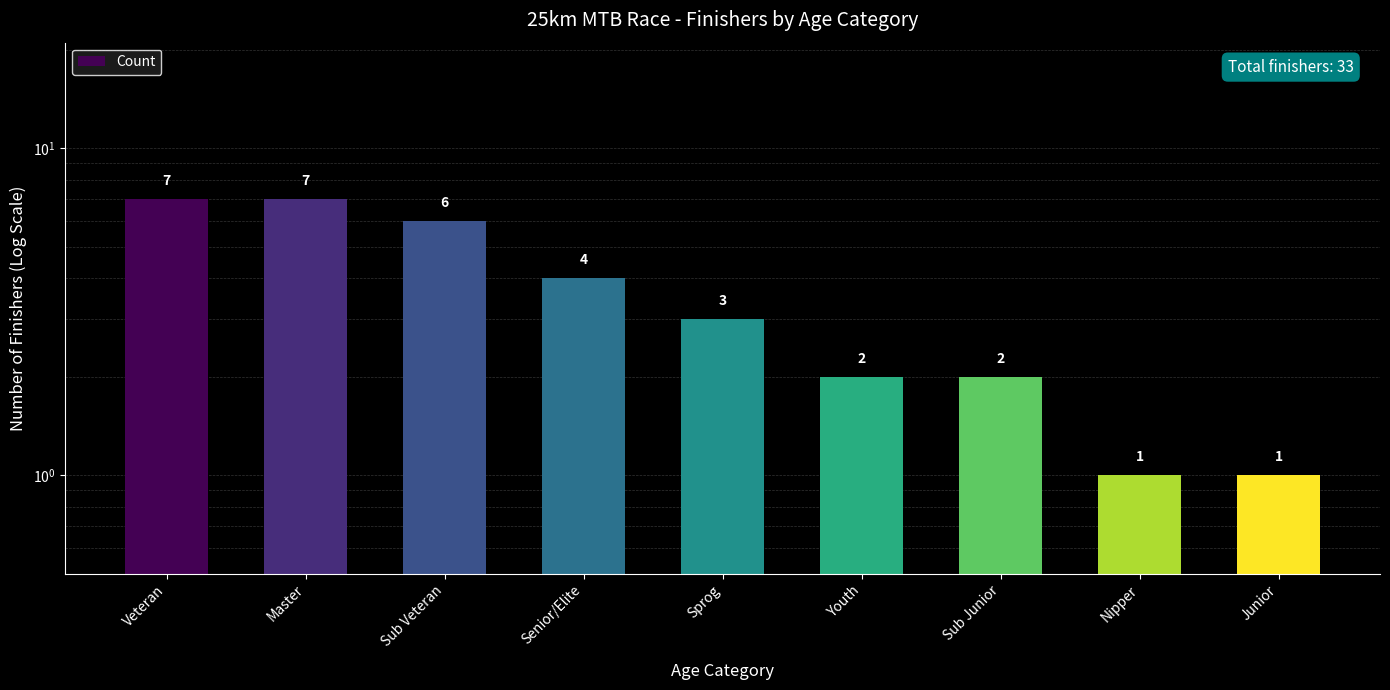

Count the number of data series in this chart.

1